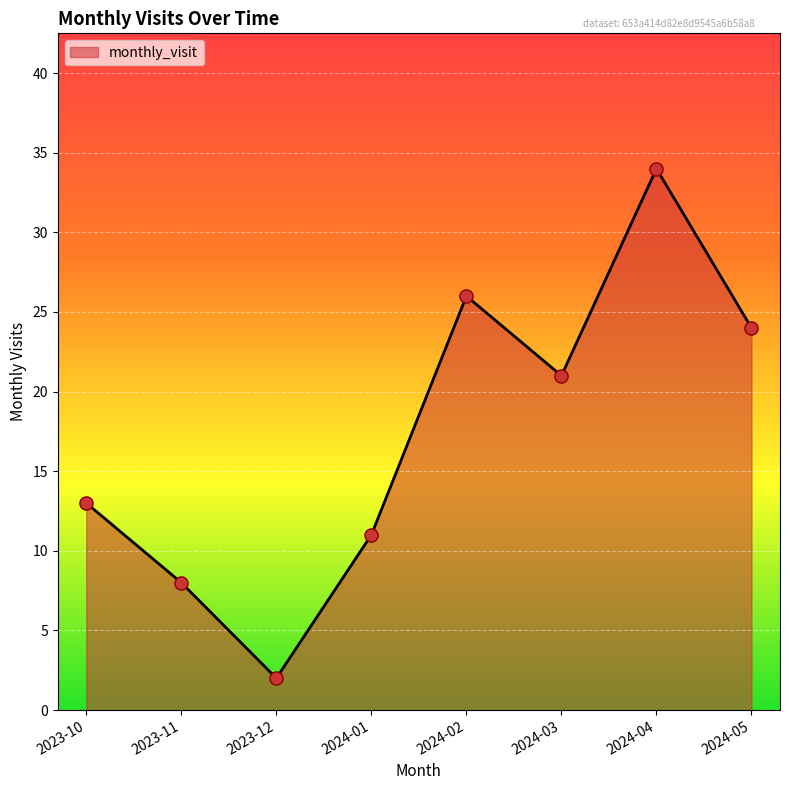

Which has a higher value, 2024-01 or 2024-04?

2024-04